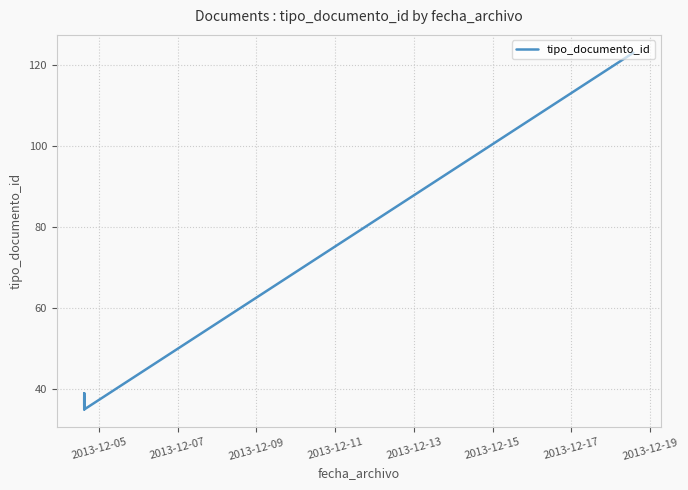

How many points are higher than both their immediate neighbors (excluding endpoints)?

2